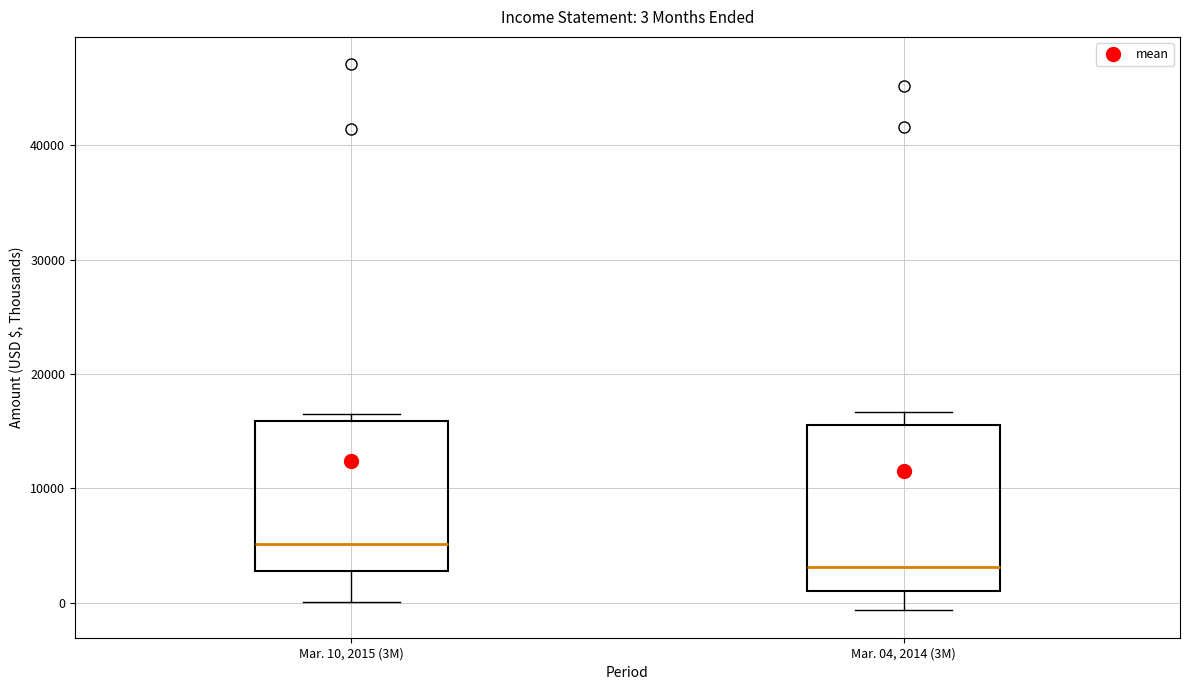

Which box is the tallest, from its lower edge to its upper edge?

Mar. 04, 2014 (3M)